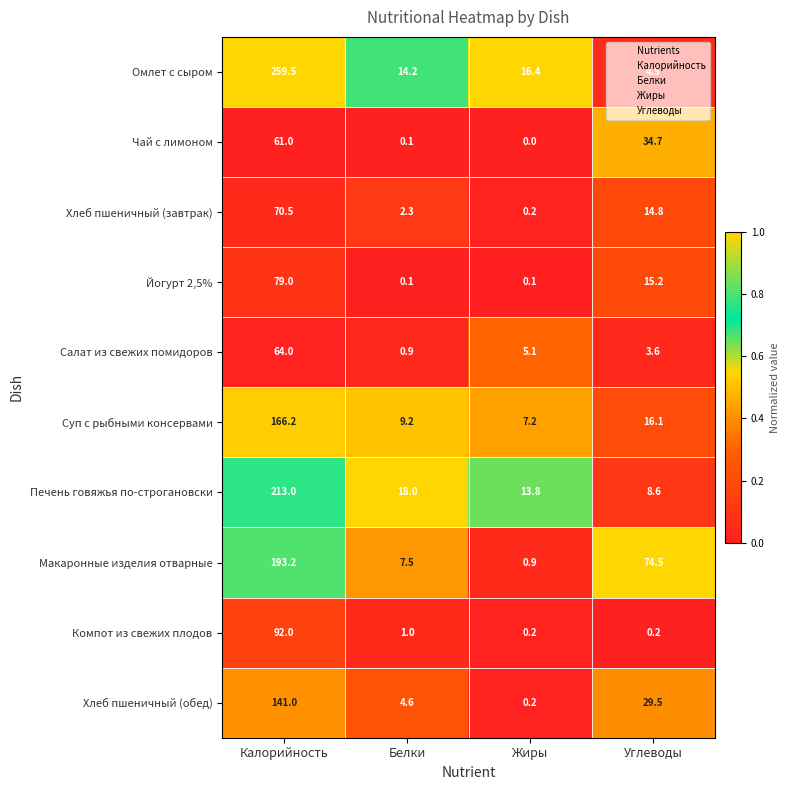

Where is Печень говяжья по-строгановски nearest to the value 110?

Белки